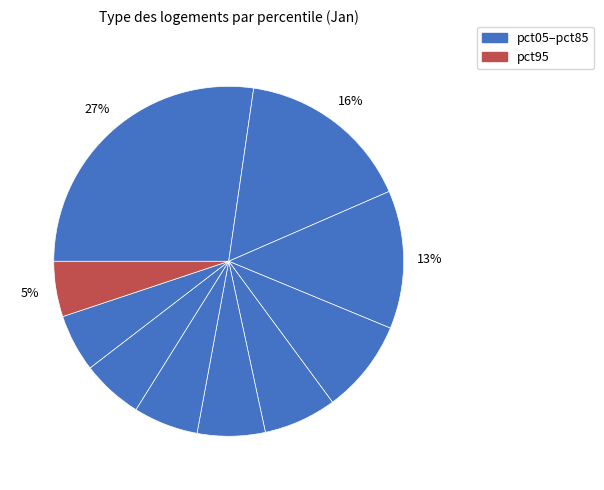

Is there a majority slice in this chart?

No